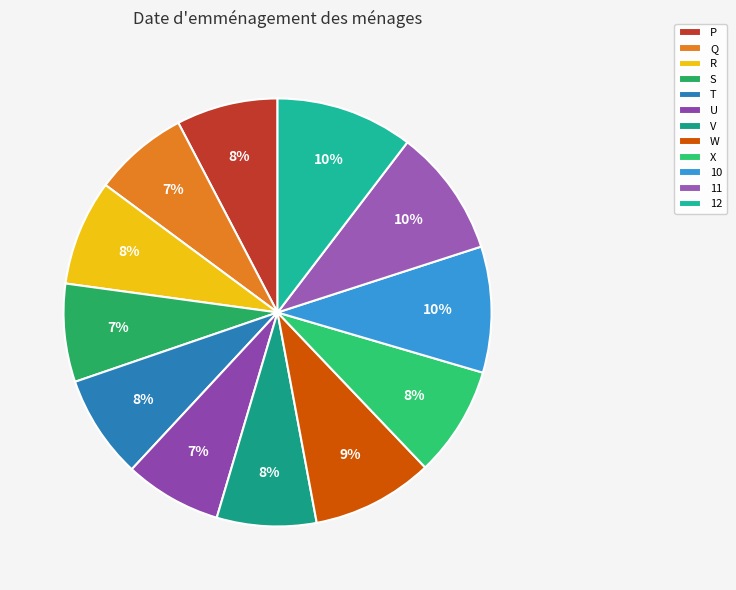

How many slices are in this pie chart?

12